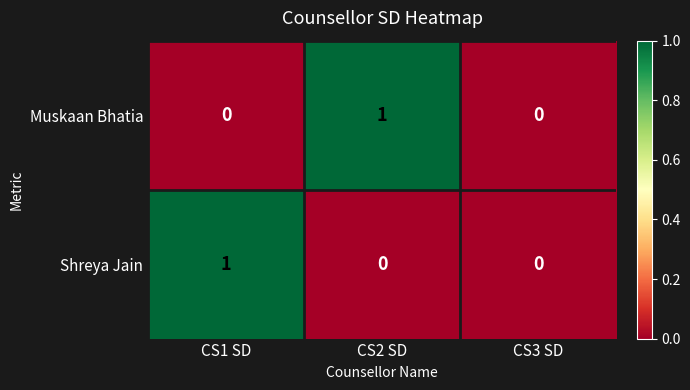

The value of Shreya Jain at CS1 SD is 2. True or false?

False